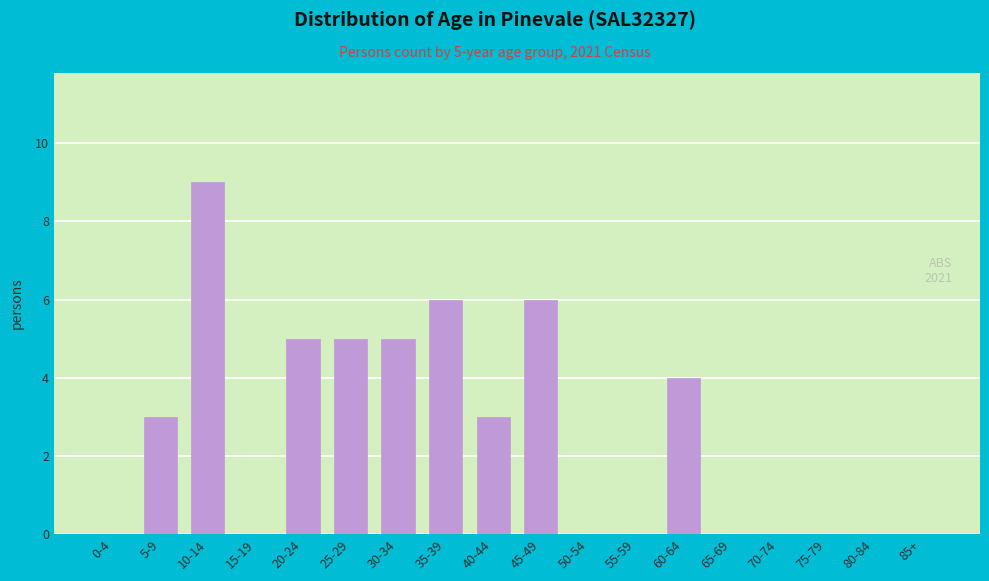

Reading right to left, transcribe all the data shown in this chart.

85+=0	80-84=0	75-79=0	70-74=0	65-69=0	60-64=4	55-59=0	50-54=0	45-49=6	40-44=3	35-39=6	30-34=5	25-29=5	20-24=5	15-19=0	10-14=9	5-9=3	0-4=0